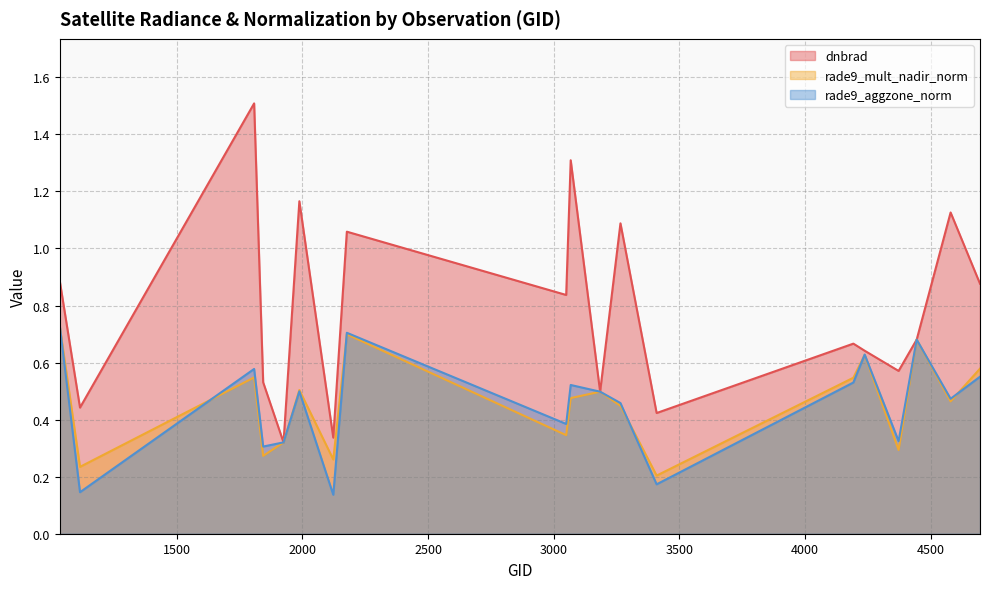

True or false: dnbrad has a value of 0.3 at 3266.

False